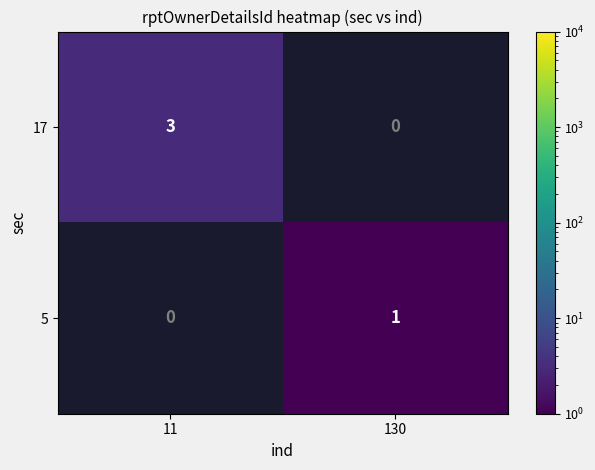

The value of 5 at 130 is 0. True or false?

False